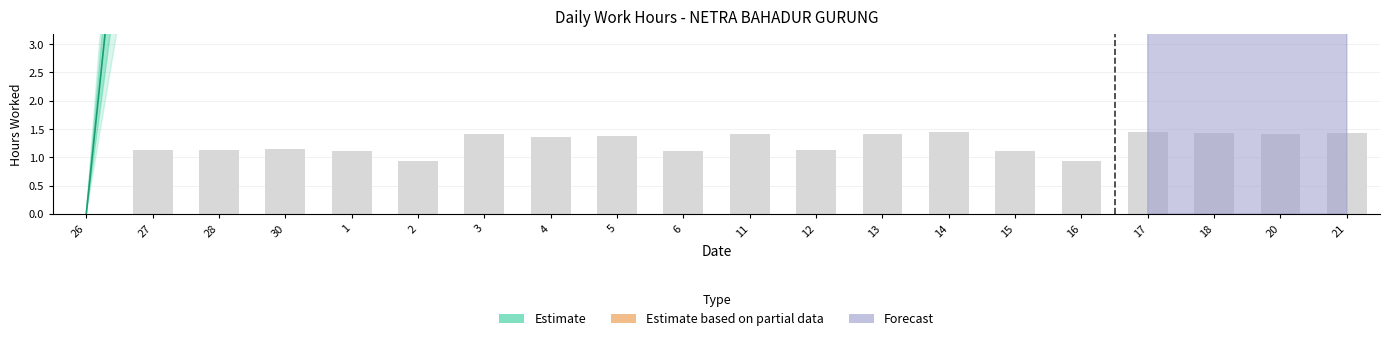

What is the difference between the second highest and second lowest values?

0.5